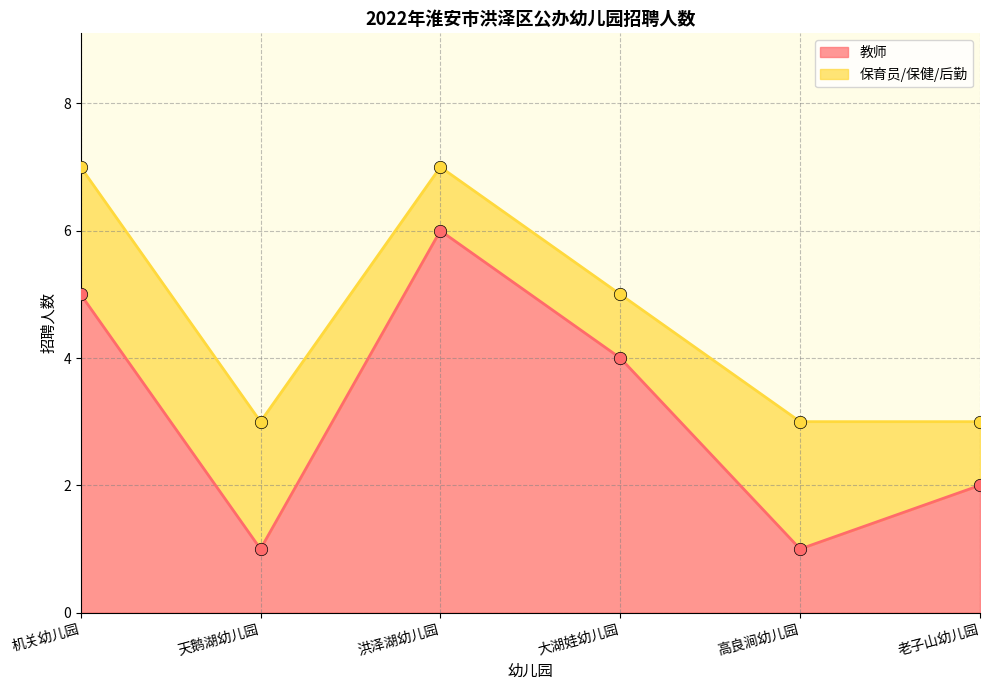

What is the ratio of the value at 高良涧幼儿园 to the value at 机关幼儿园?

0.2